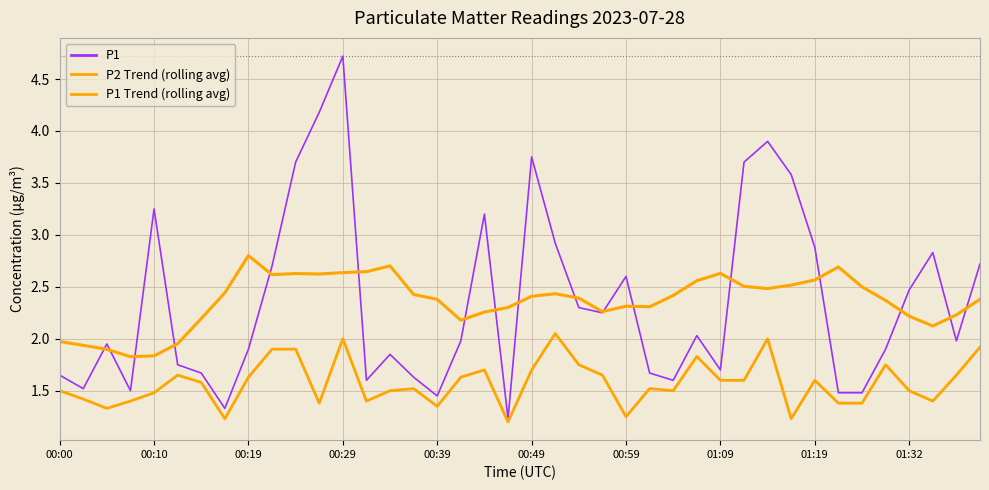

True or false: P1 Trend (rolling avg) and P2 Trend (rolling avg) intersect in this chart.

False